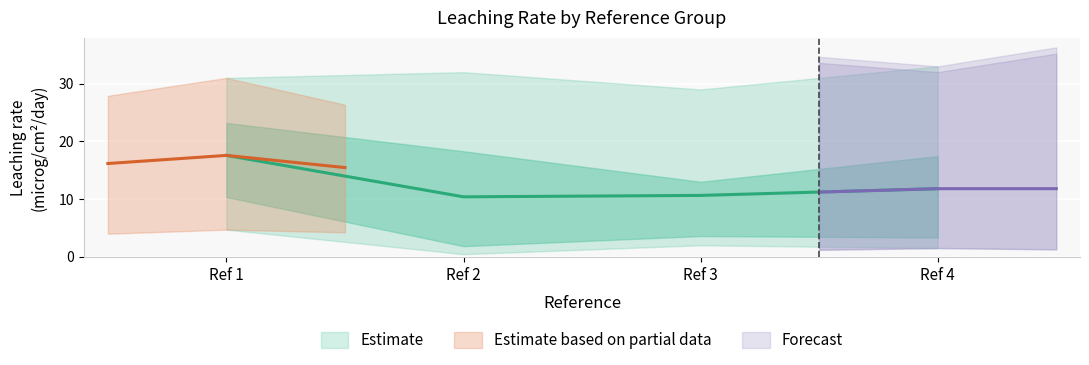

How many interior local valleys (lower than both neighbors) does the data have?

1